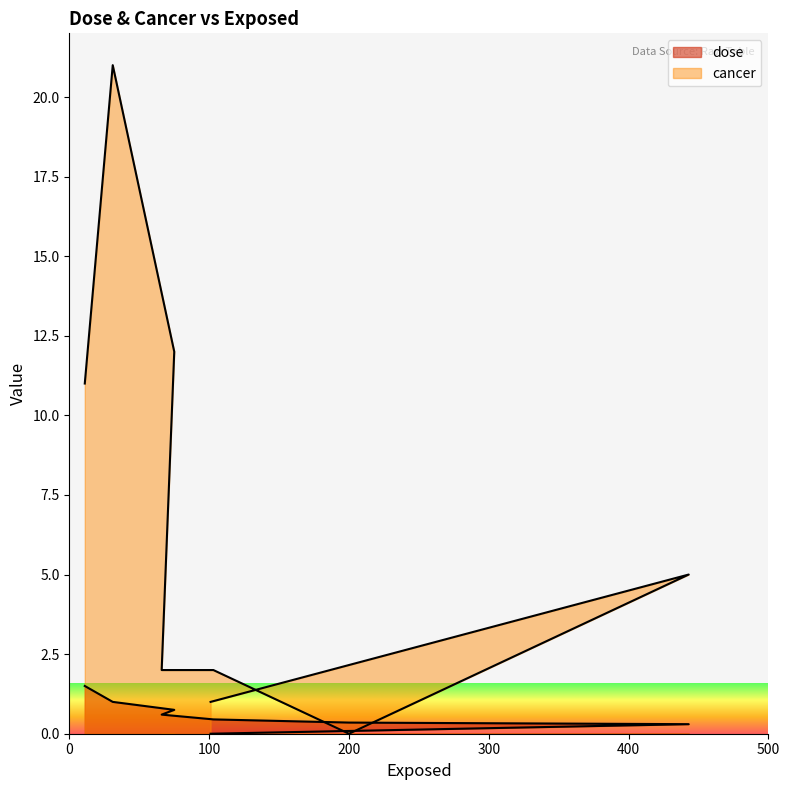

Reading left to right, list all the values displayed in this chart.

dose: 0.0	0.3	0.3	0.5	0.6	0.8	1.0	1.5
cancer: 1.0	5.0	0.0	2.0	2.0	12.0	21.0	11.0